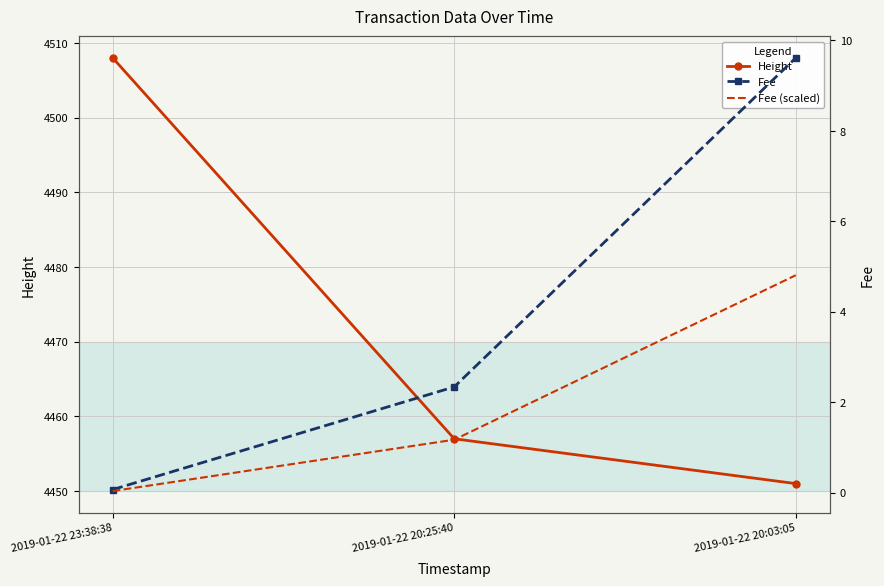

What is the sum of all Fee values?

12.0